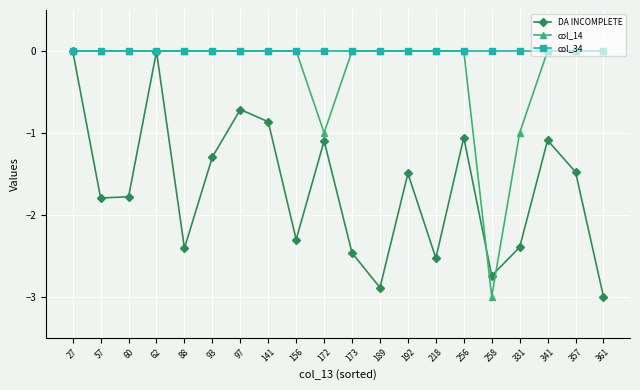

Which series changed the most between 62 and 357?

DA INCOMPLETE